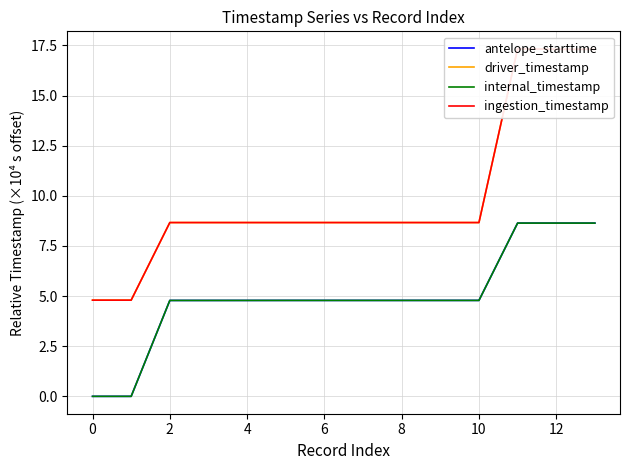

Where does the driver_timestamp series first go above 8?

2